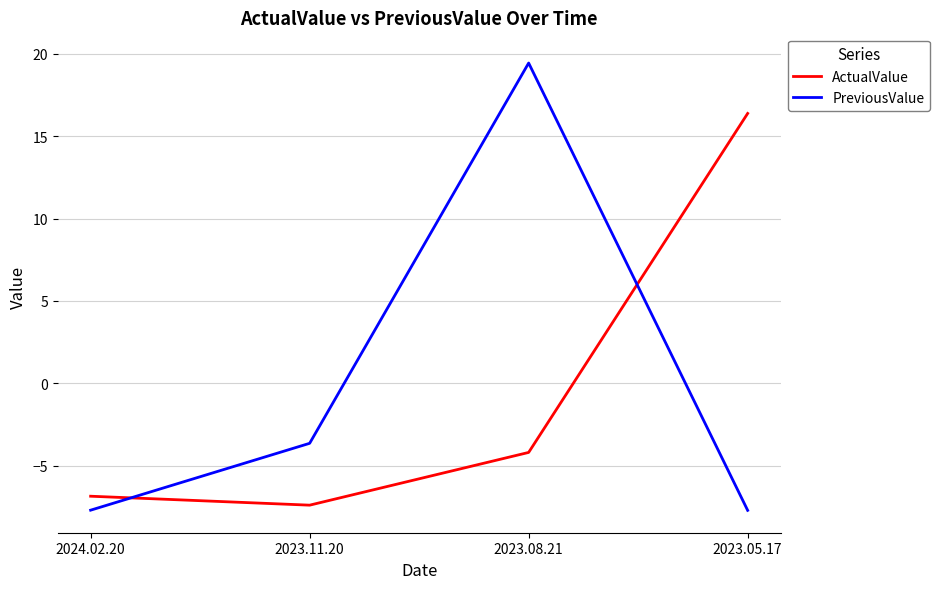

How many positive values does the ActualValue series have?

1